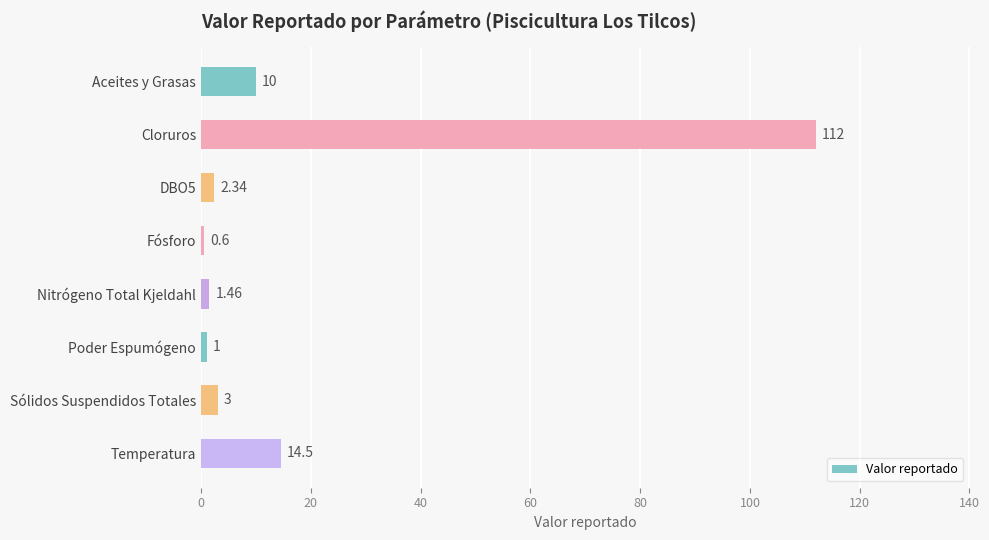

List the labels in order of value, smallest first.

Fósforo, Poder Espumógeno, Nitrógeno Total Kjeldahl, DBO5, Sólidos Suspendidos Totales, Aceites y Grasas, Temperatura, Cloruros